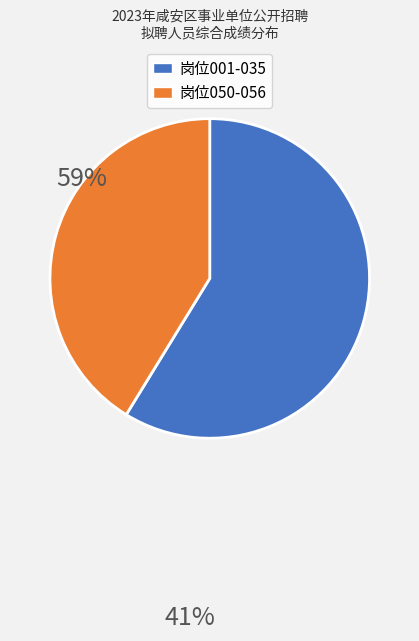

True or false: 岗位050-056 accounts for 54% of the total.

False